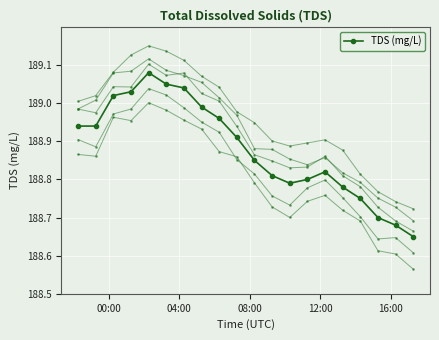

How many distinct data groups are displayed?

1